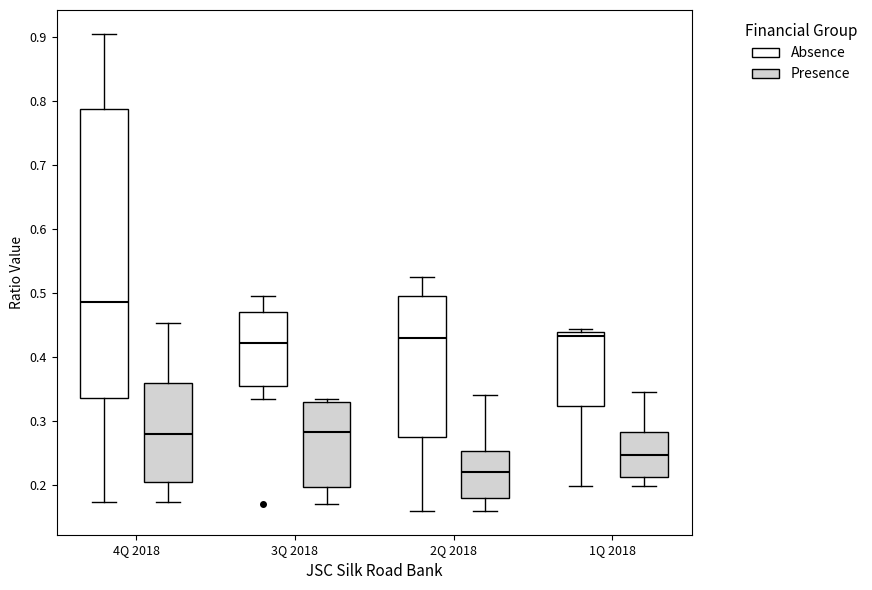

Where is the upper edge of the box for 3Q 2018 (Absence) on the y-axis? The values are not printed on the chart, so give them approximately, as read against the axis.

0.47